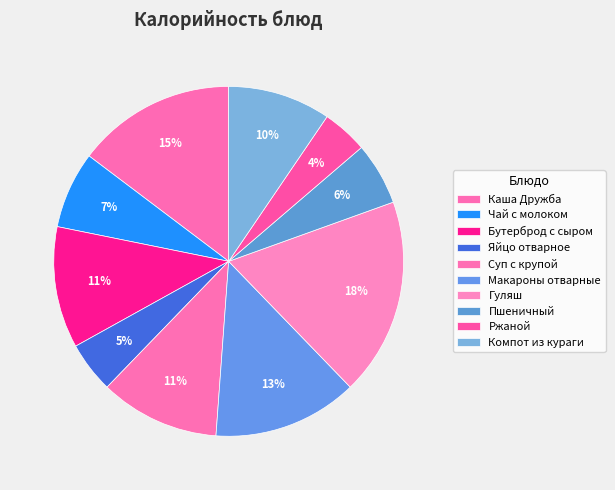

To the nearest percent, what is the combined percentage of Яйцо отварное and Гуляш?

23%